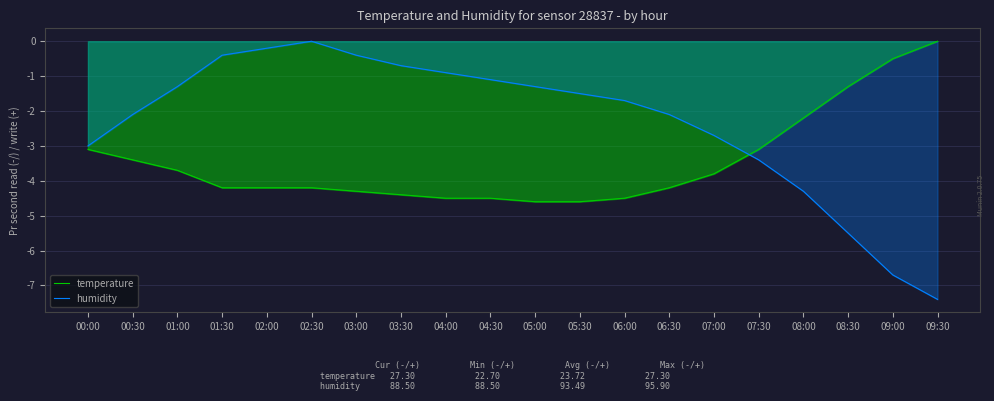

Reading right to left, transcribe all the data shown in this chart.

temperature: 0.0	-0.5	-1.3	-2.2	-3.1	-3.8	-4.2	-4.5	-4.6	-4.6	-4.5	-4.5	-4.4	-4.3	-4.2	-4.2	-4.2	-3.7	-3.4	-3.1
humidity: -7.4	-6.7	-5.5	-4.3	-3.4	-2.7	-2.1	-1.7	-1.5	-1.3	-1.1	-0.9	-0.7	-0.4	0.0	-0.2	-0.4	-1.3	-2.1	-3.0